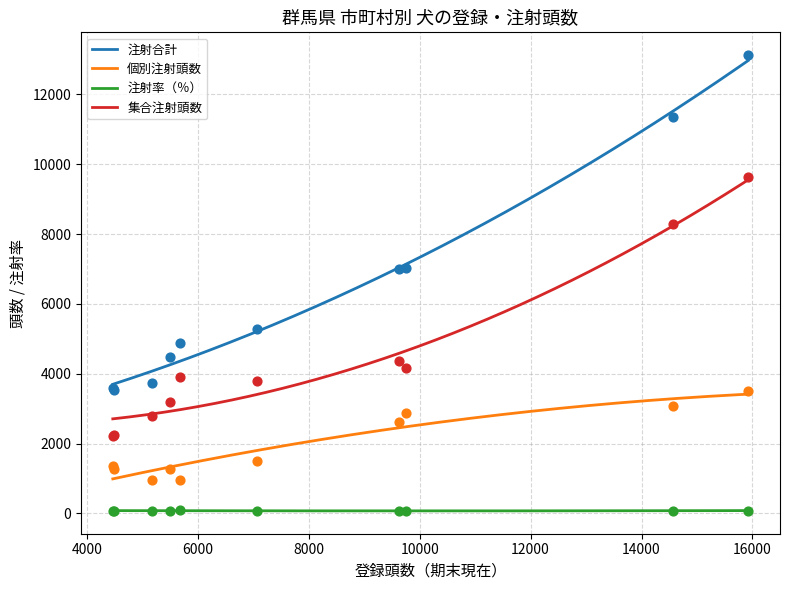

Is the value of 注射率（％） at 館林 greater than the value of 注射合計 at 館林?

No